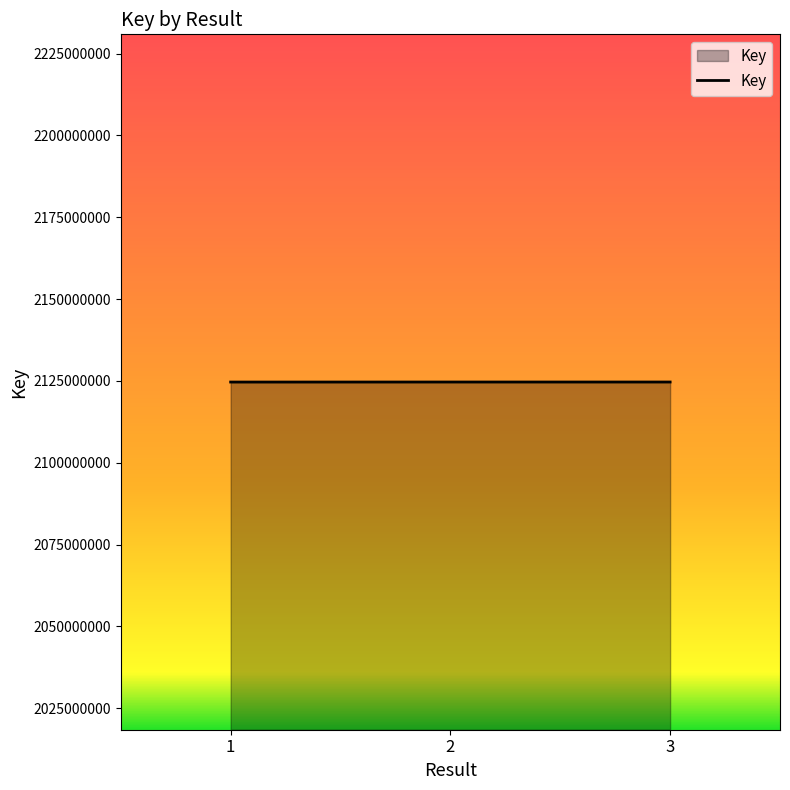

What is the difference between the values at 1 and 3?

11100